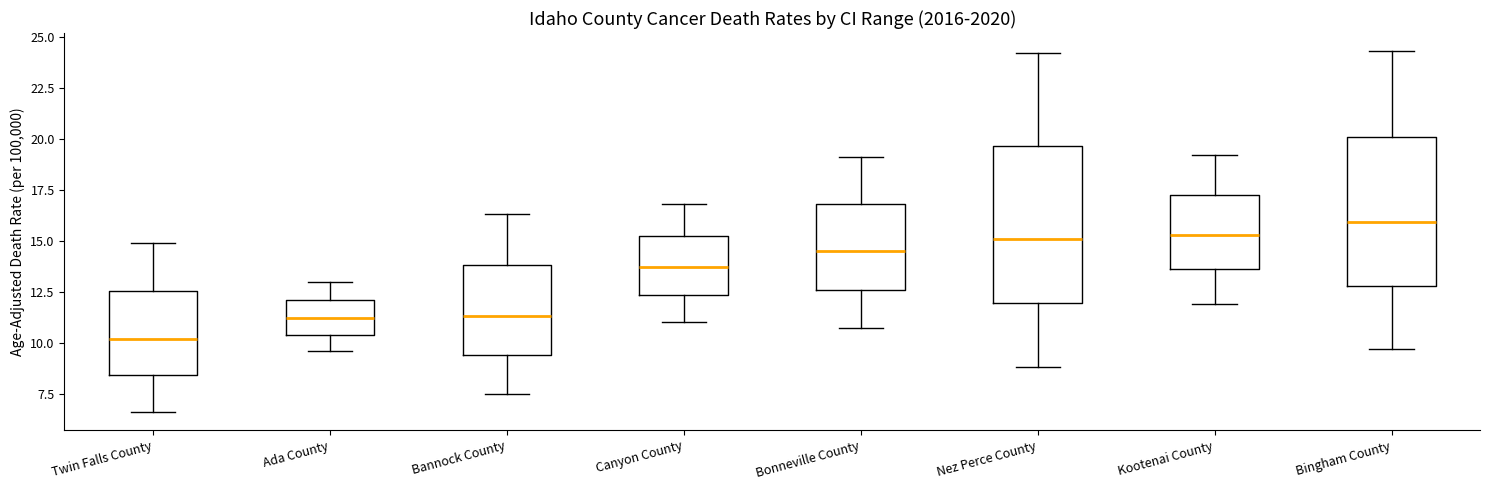

Which box has the highest median line?

Bingham County